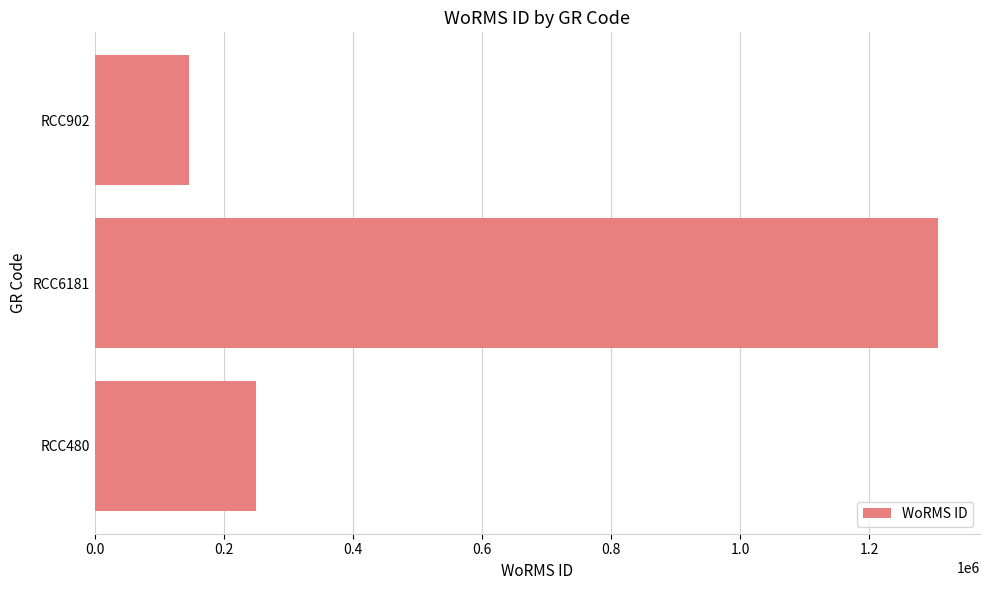

The value at RCC480 is 249725. True or false?

True